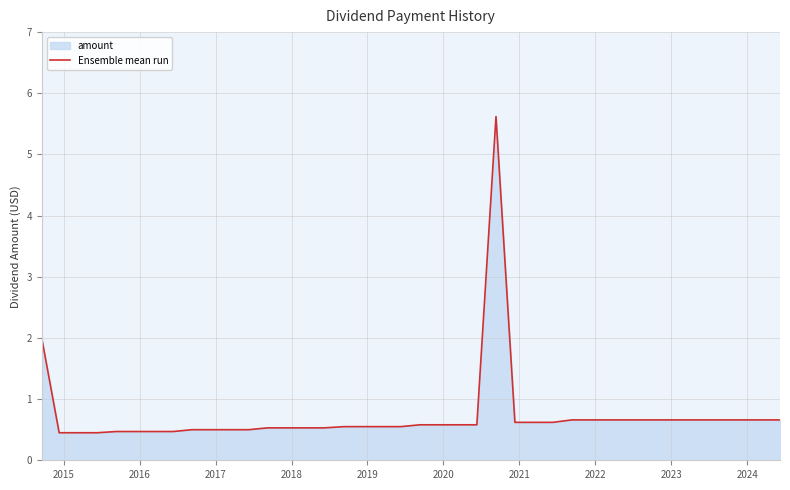

What is the difference between the maximum and minimum values?

5.2